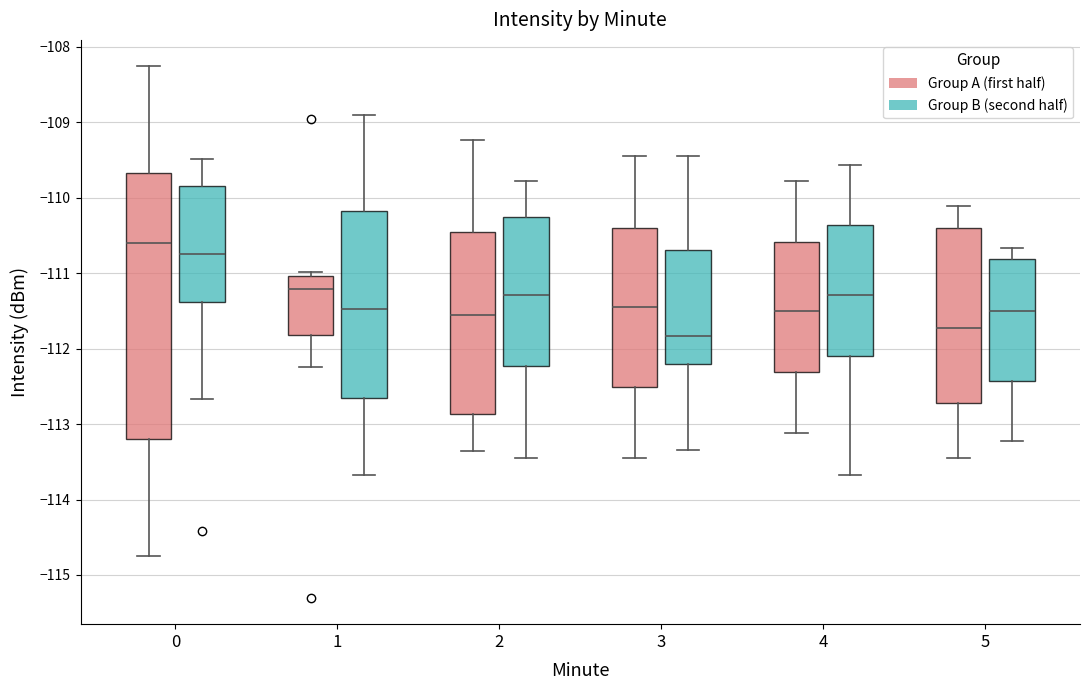

Where does the median line of the box for 4 (Group B (second half)) sit on the y-axis? The values are not printed on the chart, so give them approximately, as read against the axis.

-111.3